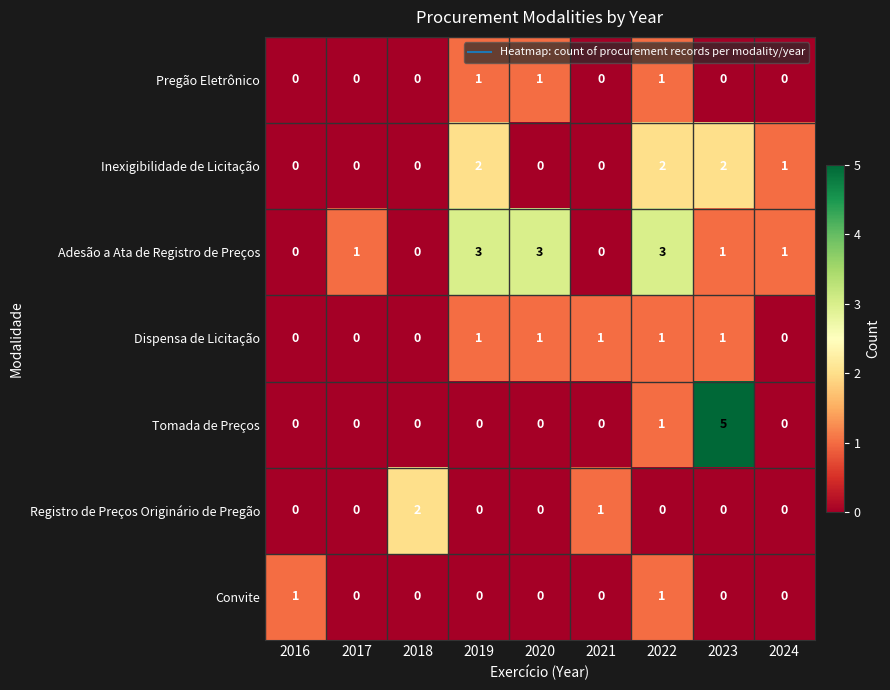

Count the number of data series in this chart.

7